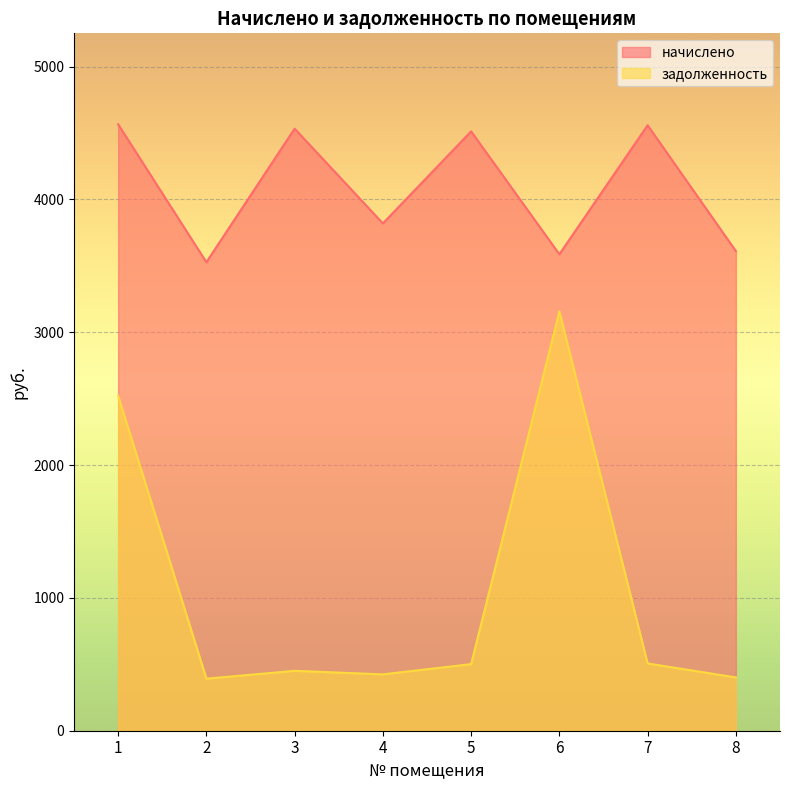

How many interior local valleys does the задолженность series have?

2